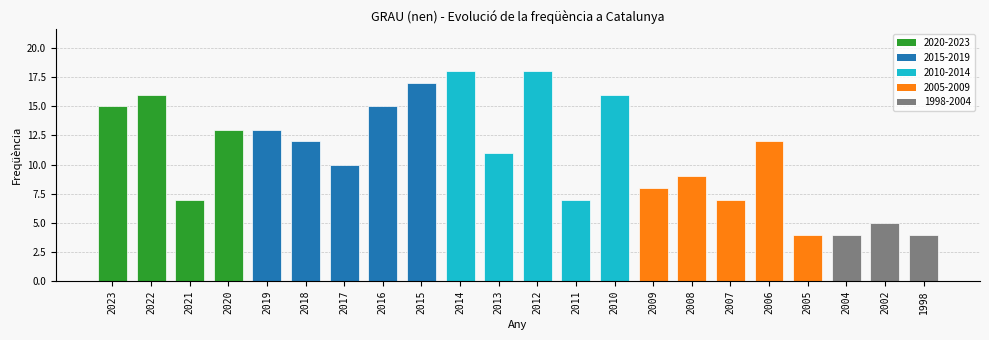

Are the bars grouped side by side (vs. stacked)?

No